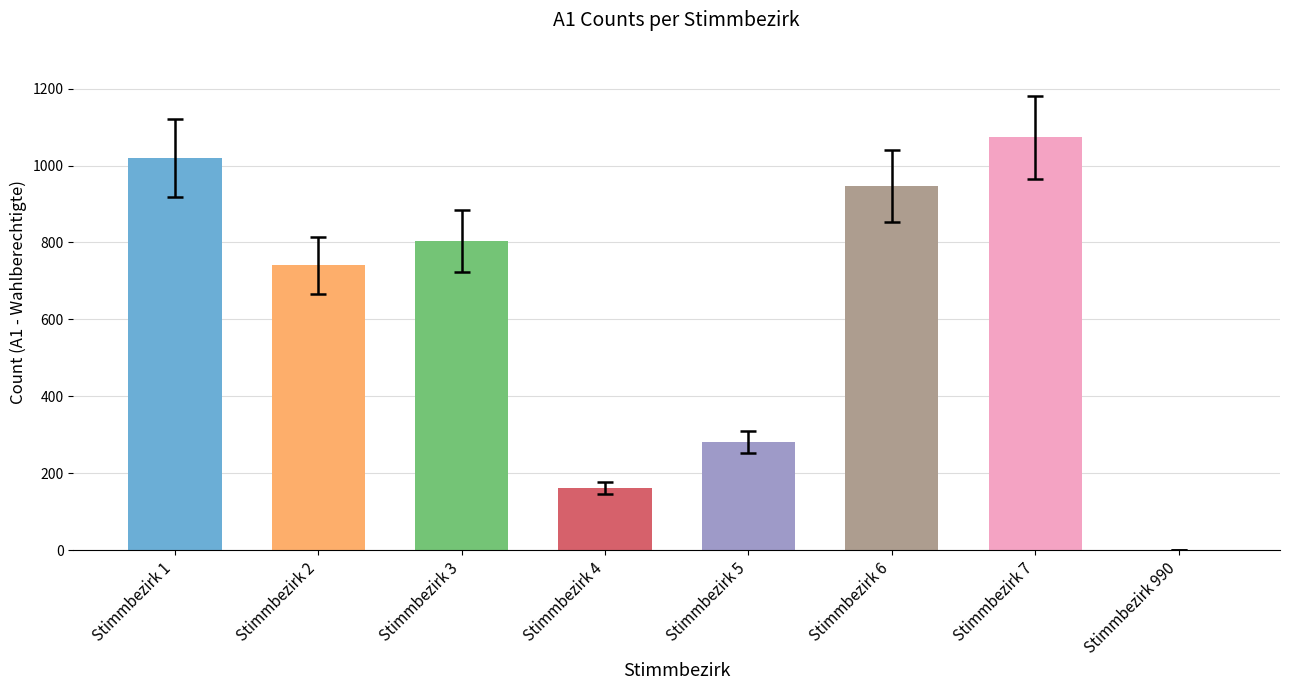

Approximately how many times larger is the value at Stimmbezirk 5 compared to Stimmbezirk 1?

0.3